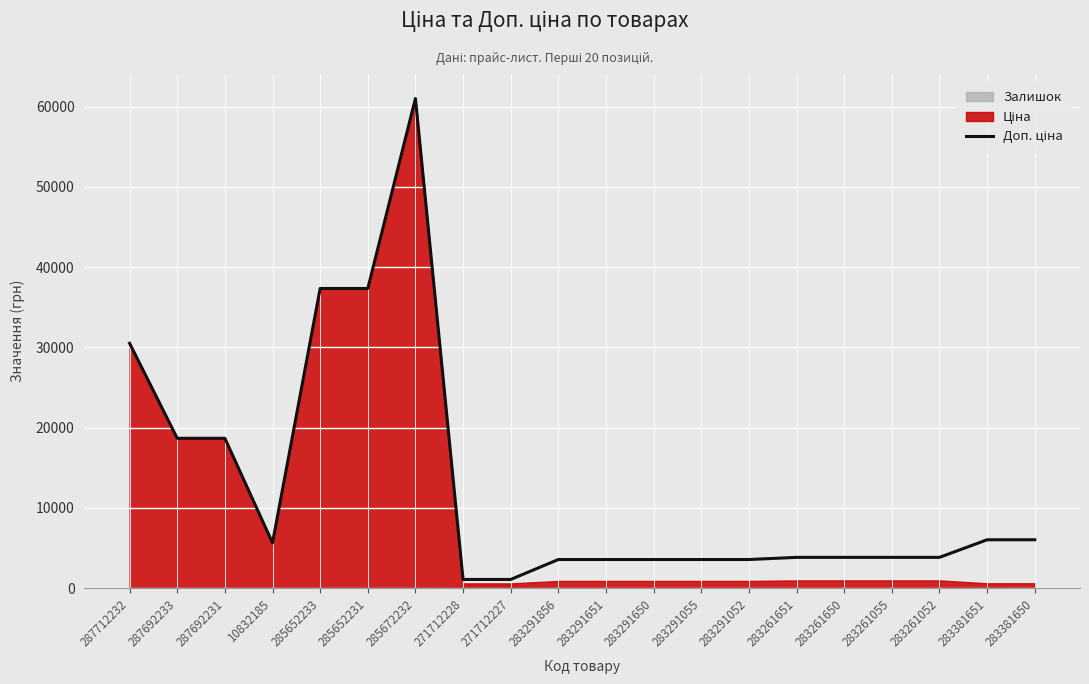

What is the average value?

12825.2